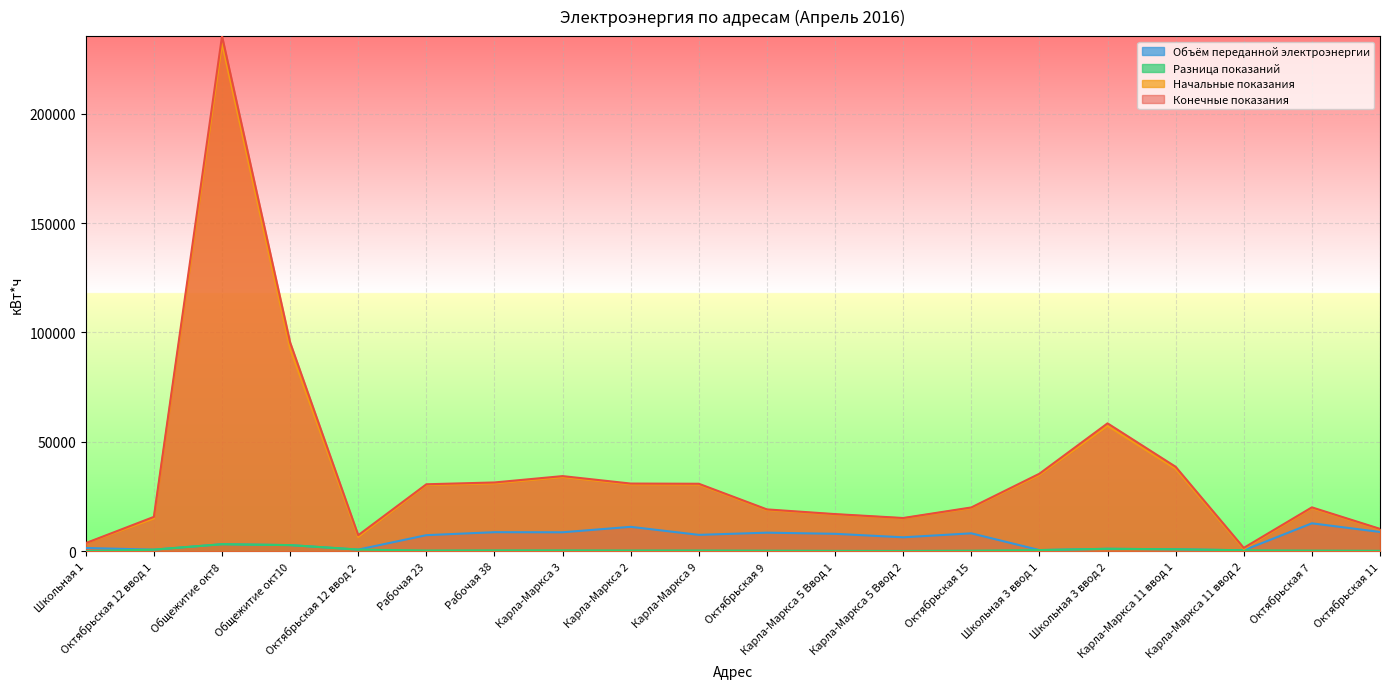

True or false: Начальные показания and Конечные показания cross at least once.

False